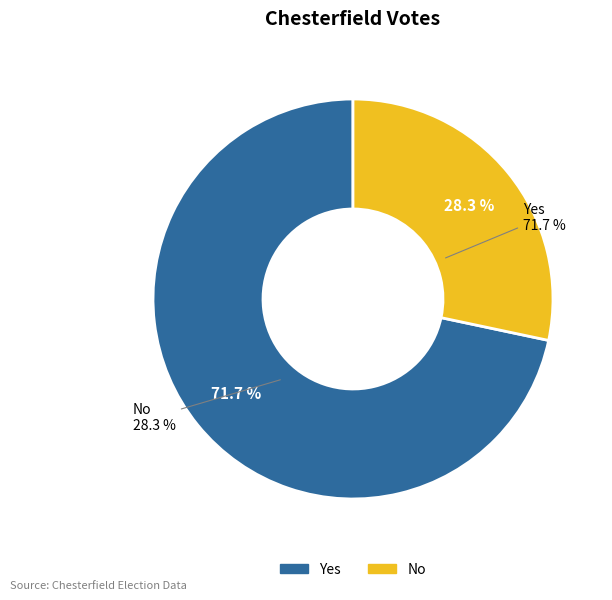

Is the sum of No and Yes greater than half?

Yes